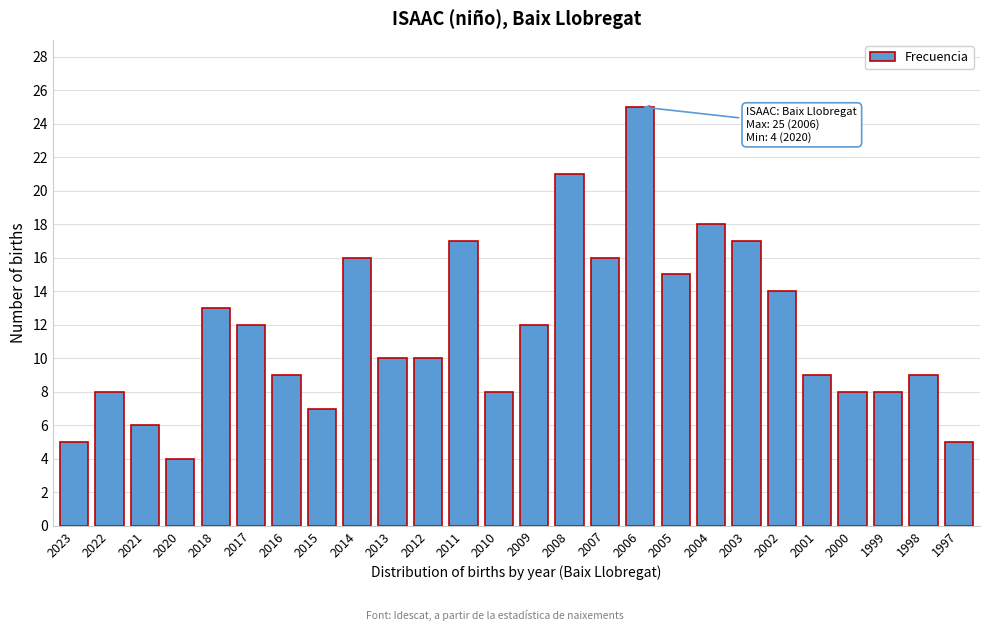

Reading right to left, extract all data points from this chart.

5	9	8	8	9	14	17	18	15	25	16	21	12	8	17	10	10	16	7	9	12	13	4	6	8	5